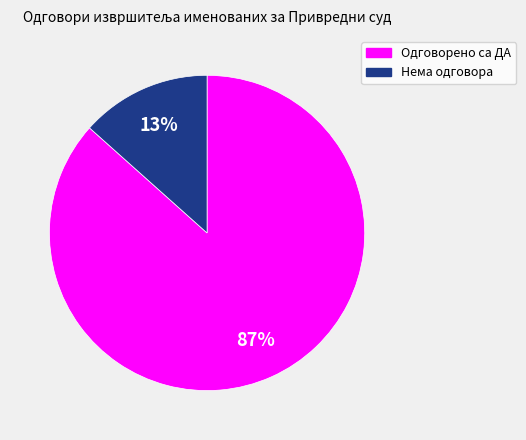

Is it true that Одговорено са ДА is 87% of the pie?

True